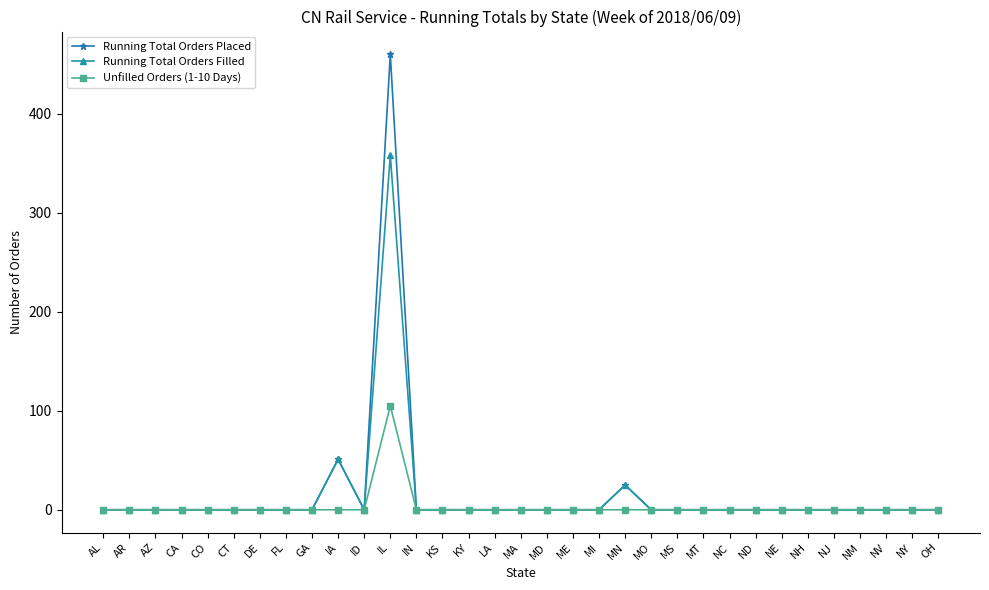

At which category is the sum across all series the highest?

IL